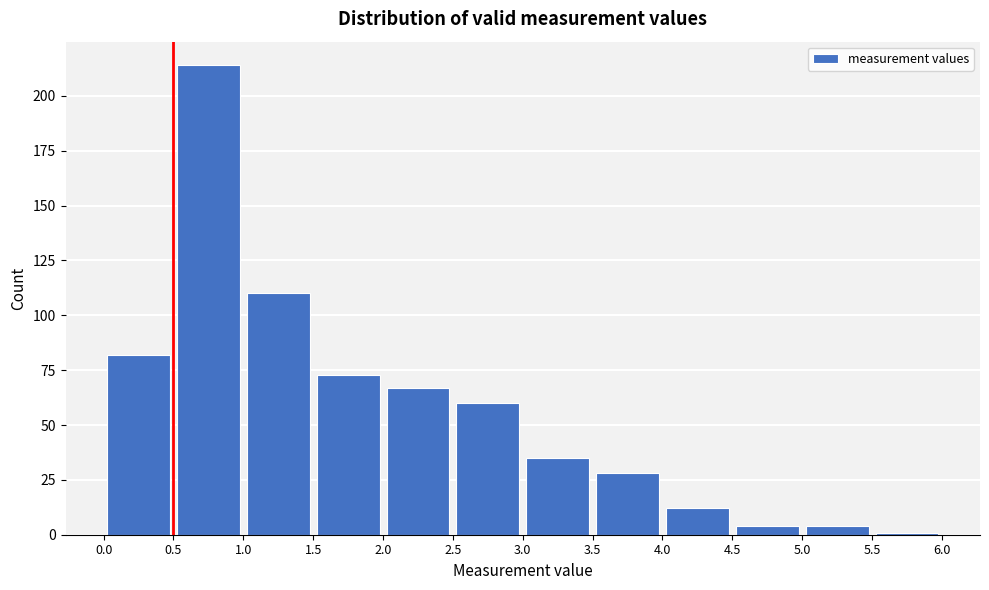

Which range on the x-axis has the tallest bar?

0.5 to 1.0